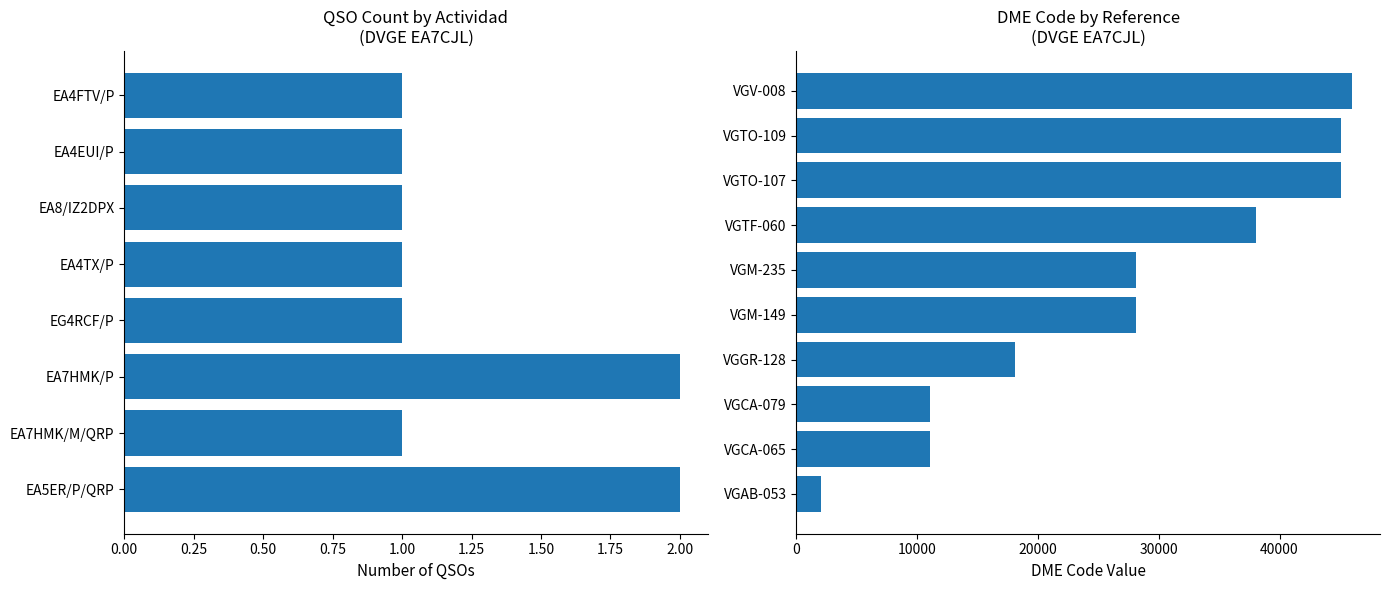

Where is the data nearest to the value 24013?

VGM-149